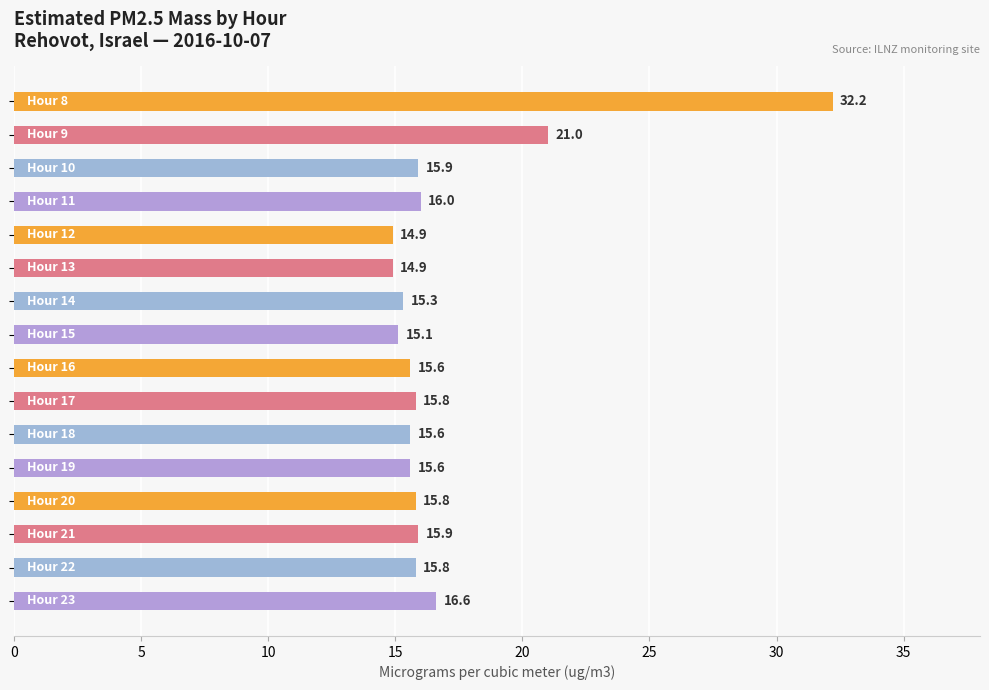

What is the average value?

17.0